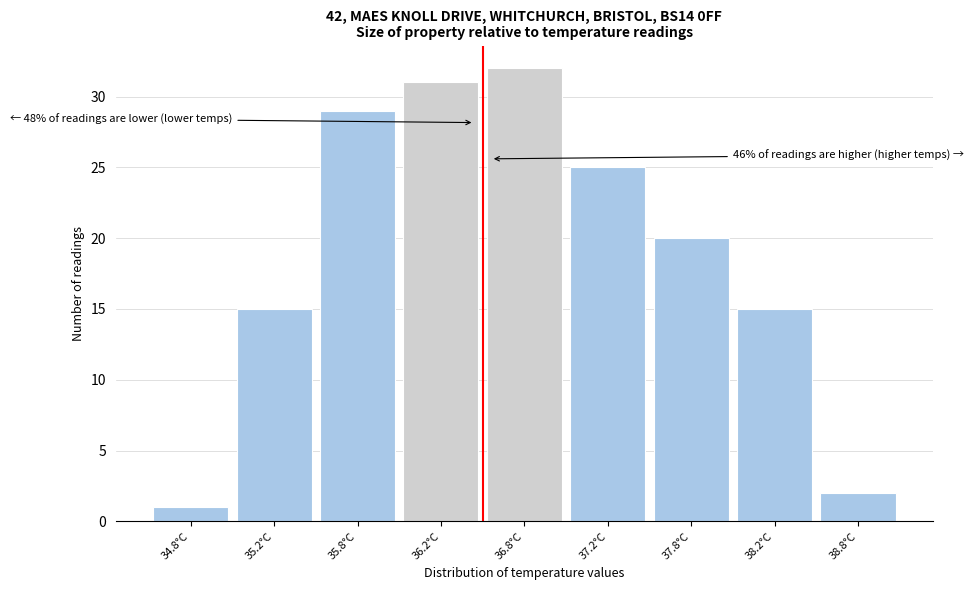

Reading left to right, transcribe all the data shown in this chart.

1	15	29	31	32	25	20	15	2